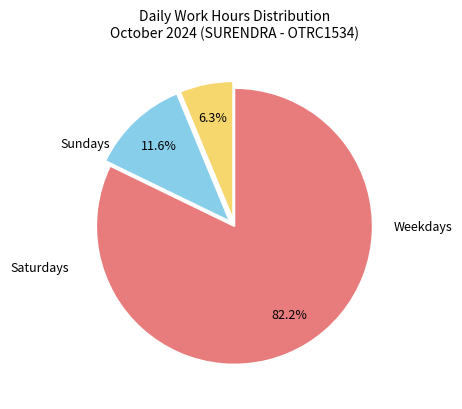

Is there a majority slice in this chart?

Yes